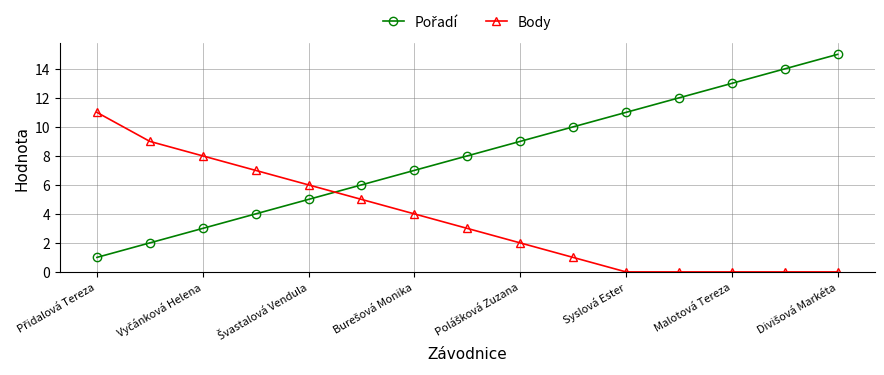

What is the difference between the maximum and minimum values in the Body series?

11